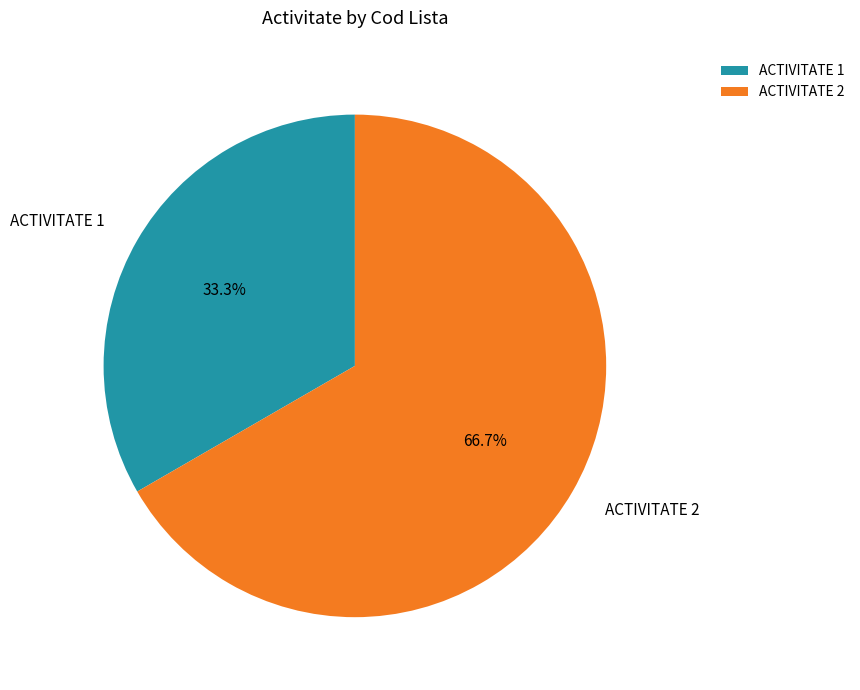

To the nearest percent, what percentage of the pie is ACTIVITATE 2?

67%